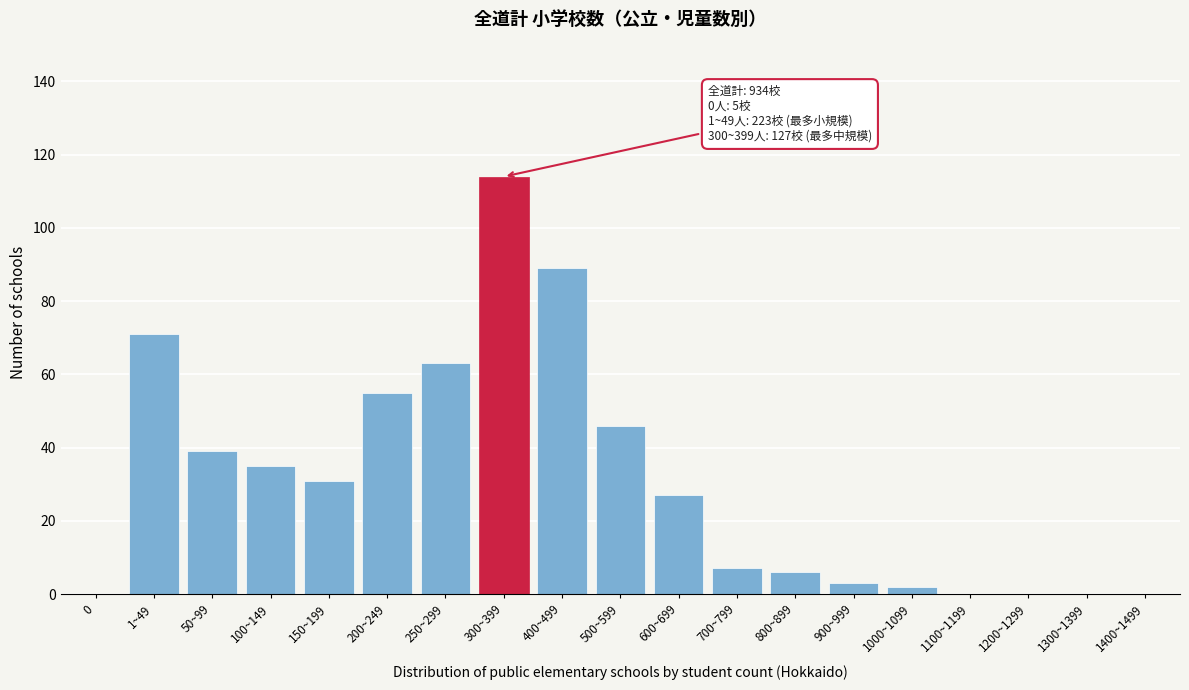

Reading left to right, transcribe all the data shown in this chart.

0=0	1~49=71	50~99=39	100~149=35	150~199=31	200~249=55	250~299=63	300~399=114	400~499=89	500~599=46	600~699=27	700~799=7	800~899=6	900~999=3	1000~1099=2	1100~1199=0	1200~1299=0	1300~1399=0	1400~1499=0